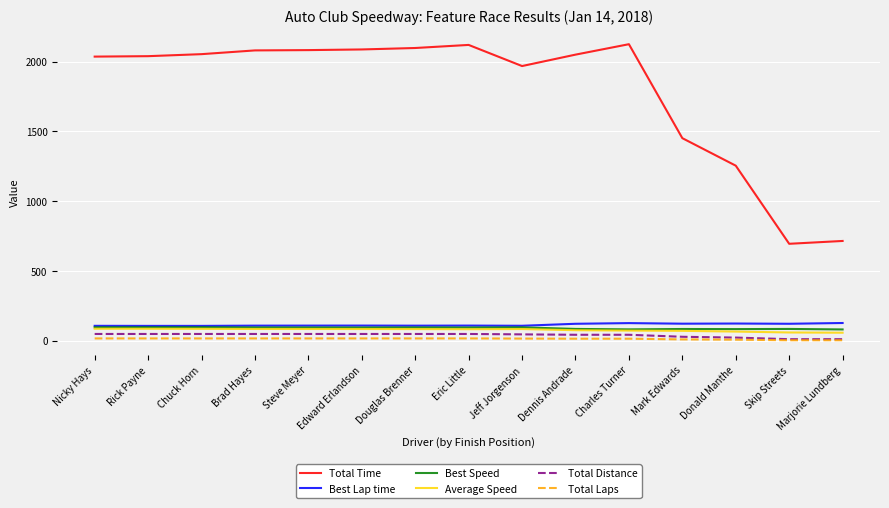

Which series changed the most between Charles Turner and Marjorie Lundberg?

Total Time